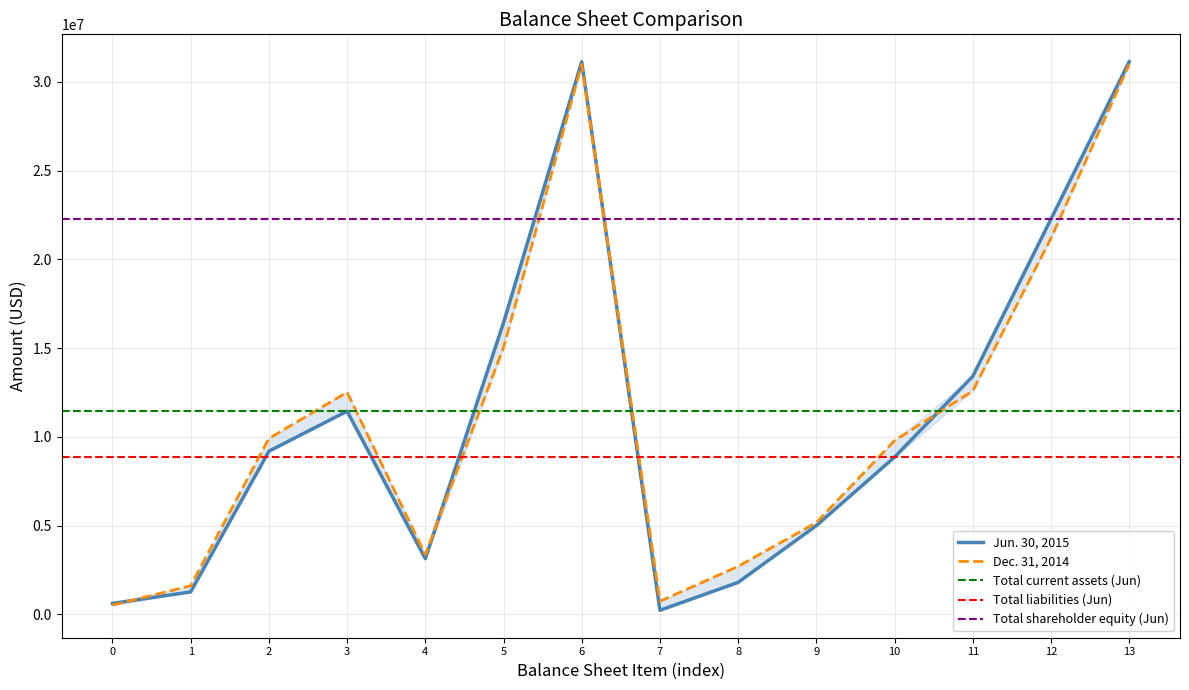

True or false: Dec. 31, 2014 has more than 2 points higher than both neighbors.

False